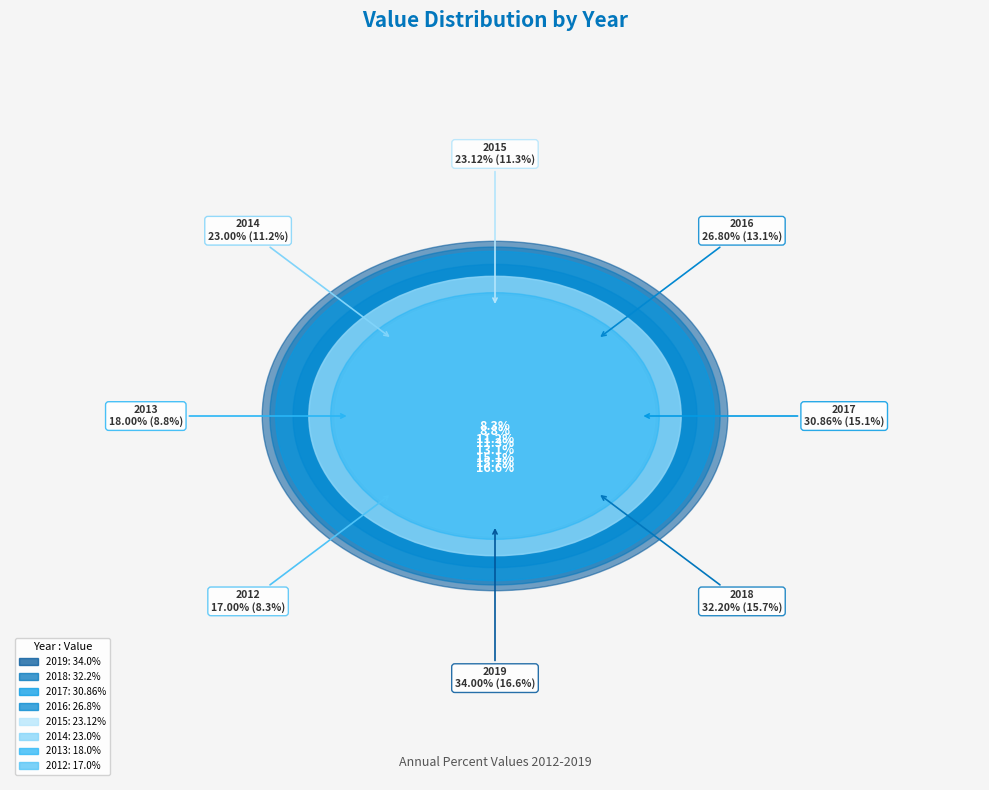

Rank the categories by value from lowest to highest.

2012, 2013, 2014, 2015, 2016, 2017, 2018, 2019